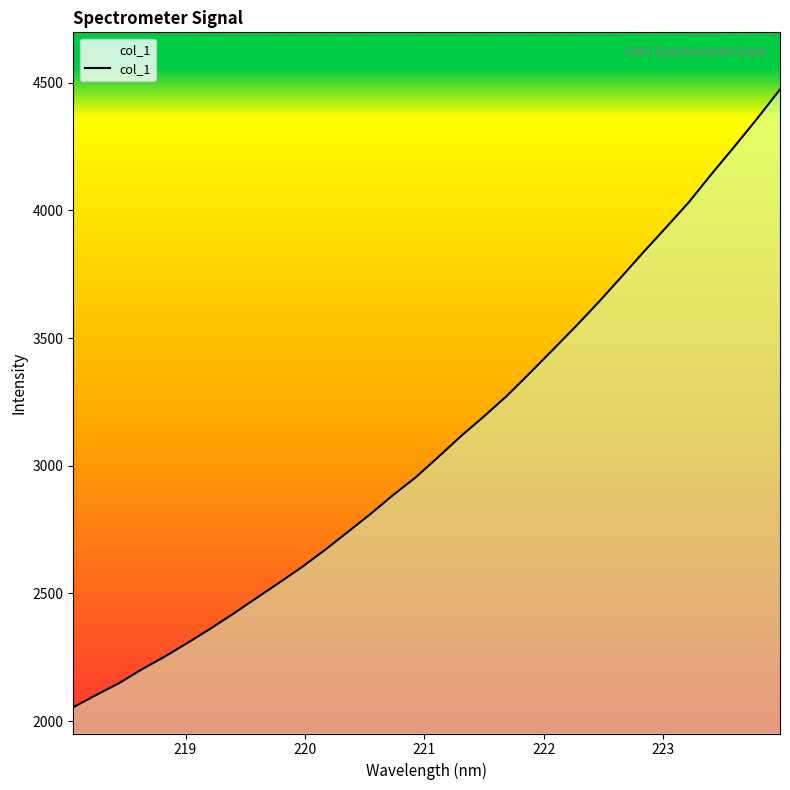

What is the difference between the maximum and minimum values?

2419.9